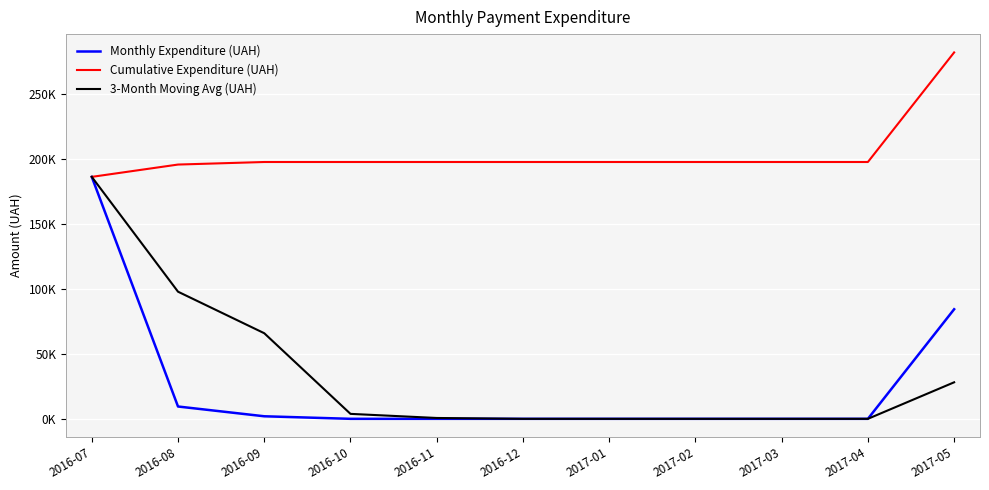

What are all the series names shown in the legend?

Monthly Expenditure (UAH), Cumulative Expenditure (UAH), 3-Month Moving Avg (UAH)